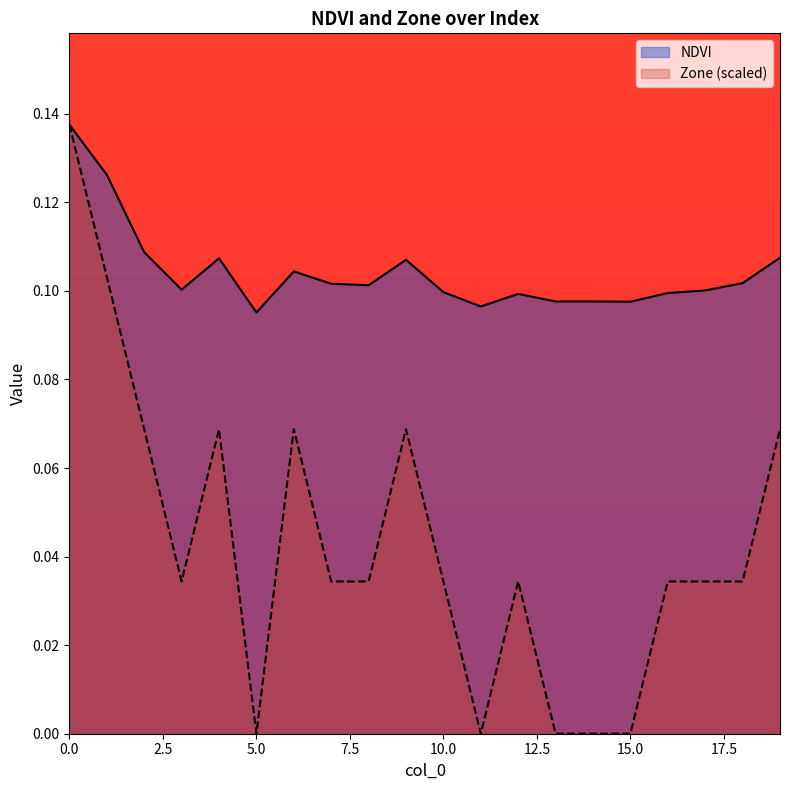

Does the chart display data point markers on the line(s)?

No